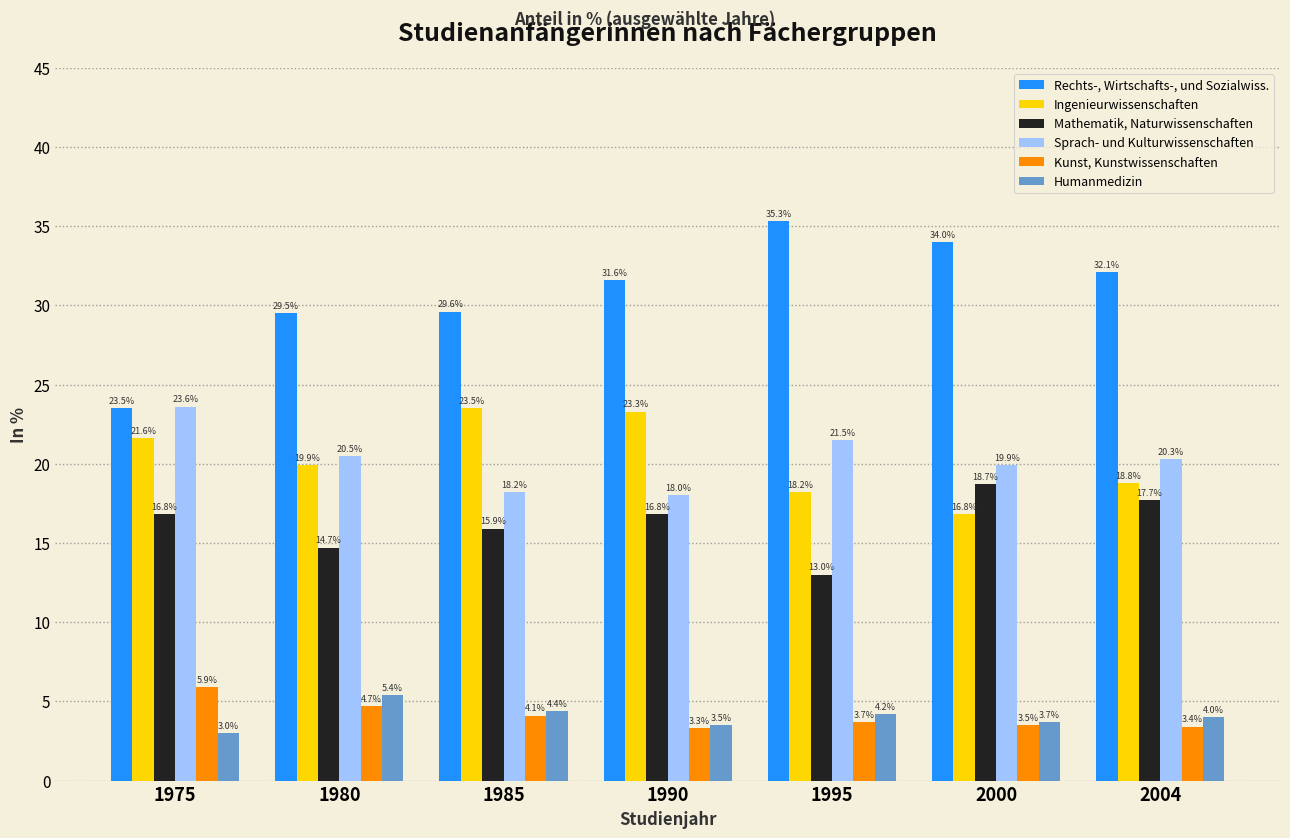

Reading right to left, list all the values displayed in this chart.

Rechts-, Wirtschafts-, und Sozialwiss.: 32.1	34.0	35.3	31.6	29.6	29.5	23.5
Ingenieurwissenschaften: 18.8	16.8	18.2	23.3	23.5	19.9	21.6
Mathematik, Naturwissenschaften: 17.7	18.7	13.0	16.8	15.9	14.7	16.8
Sprach- und Kulturwissenschaften: 20.3	19.9	21.5	18.0	18.2	20.5	23.6
Kunst, Kunstwissenschaften: 3.4	3.5	3.7	3.3	4.1	4.7	5.9
Humanmedizin: 4.0	3.7	4.2	3.5	4.4	5.4	3.0